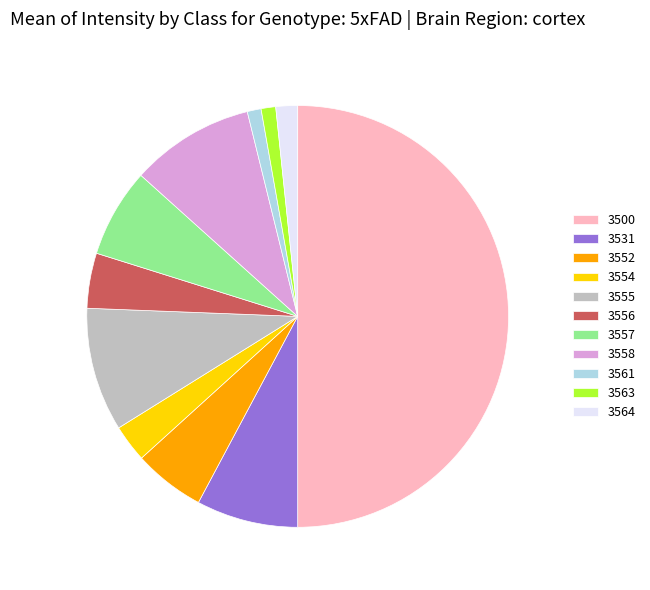

Is the sum of 3558 and 3554 greater than half?

No